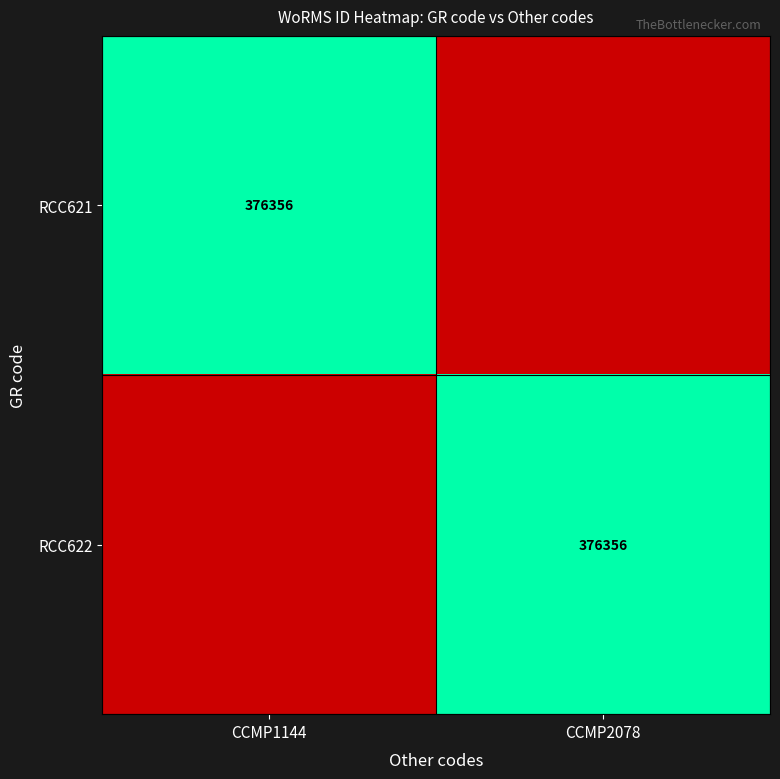

What is the greatest value displayed?

376356